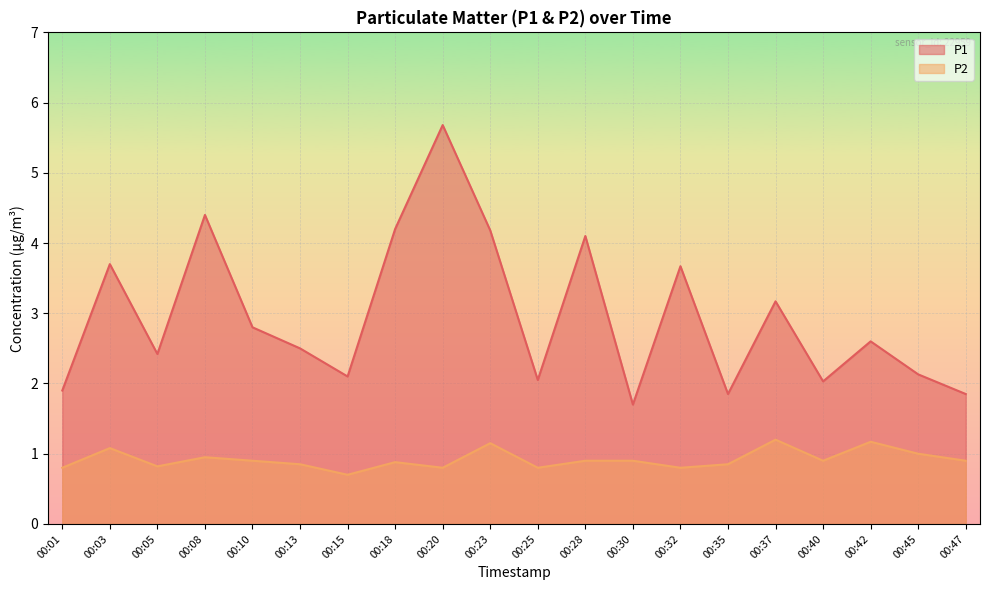

Rank the series at 00:18 from highest to lowest value.

P1, P2